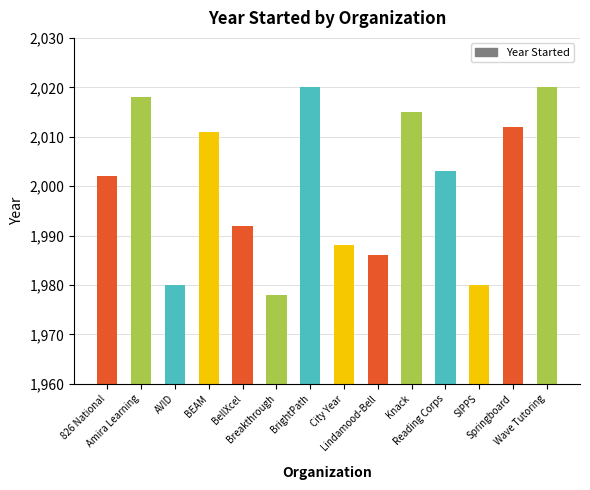

What is the difference between the second highest and second lowest values?

40